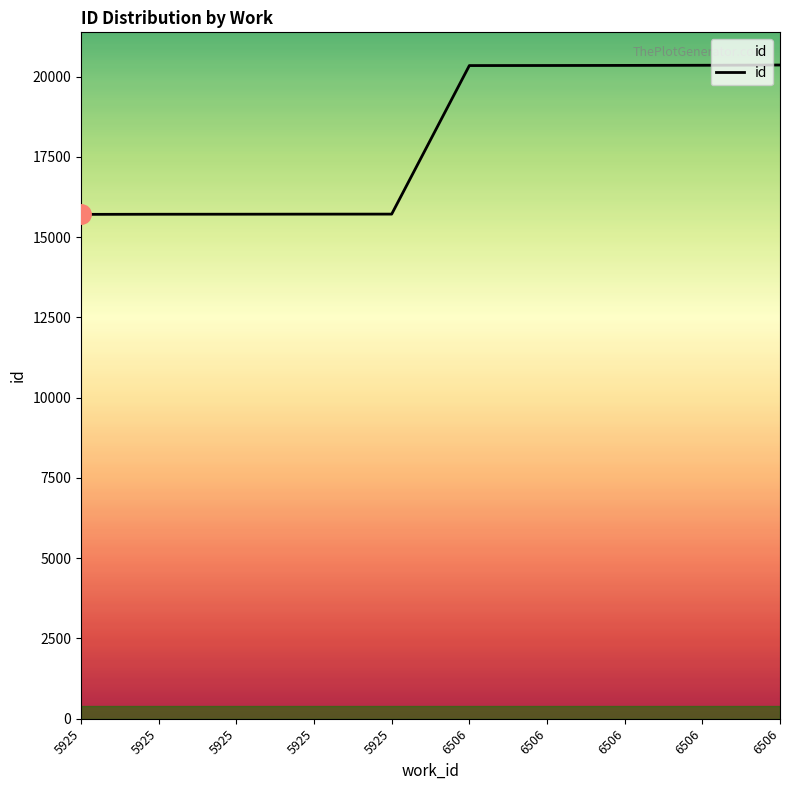

Is this an area chart (filled region under the line)?

No